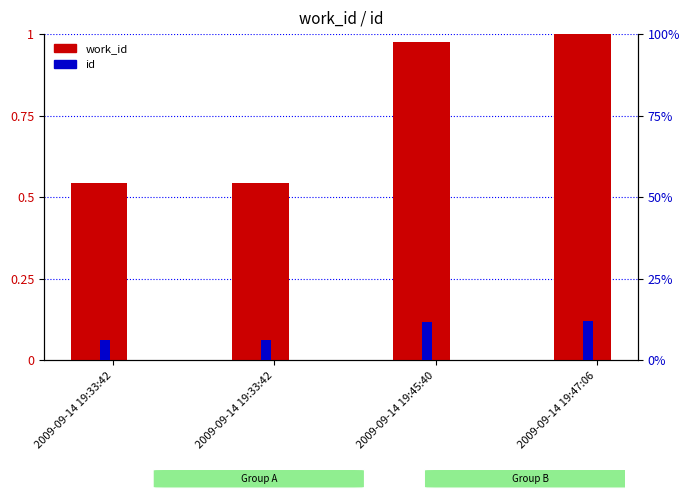

Count the number of categories in the chart.

4